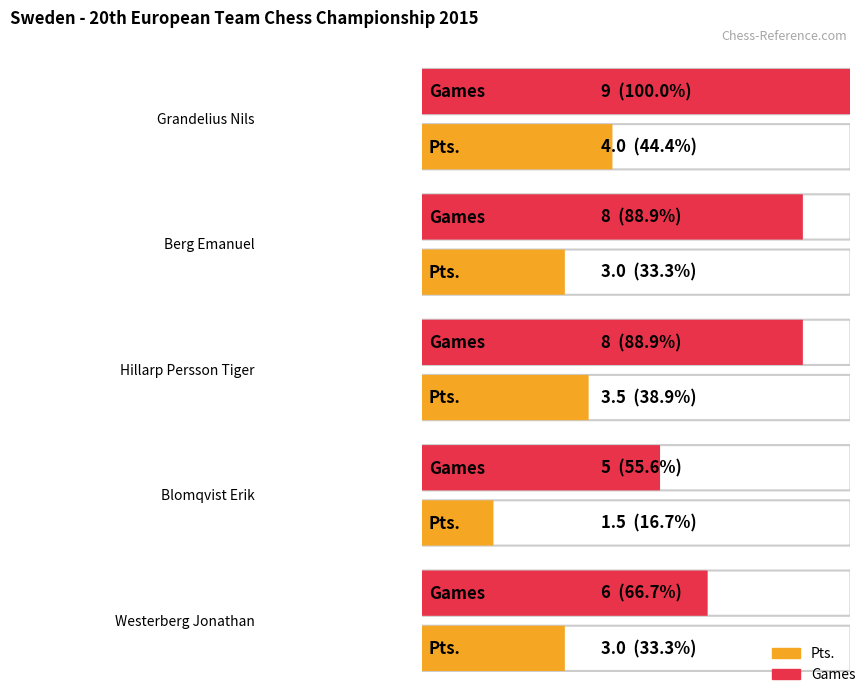

What is the sum of all Pts. values?

15.0